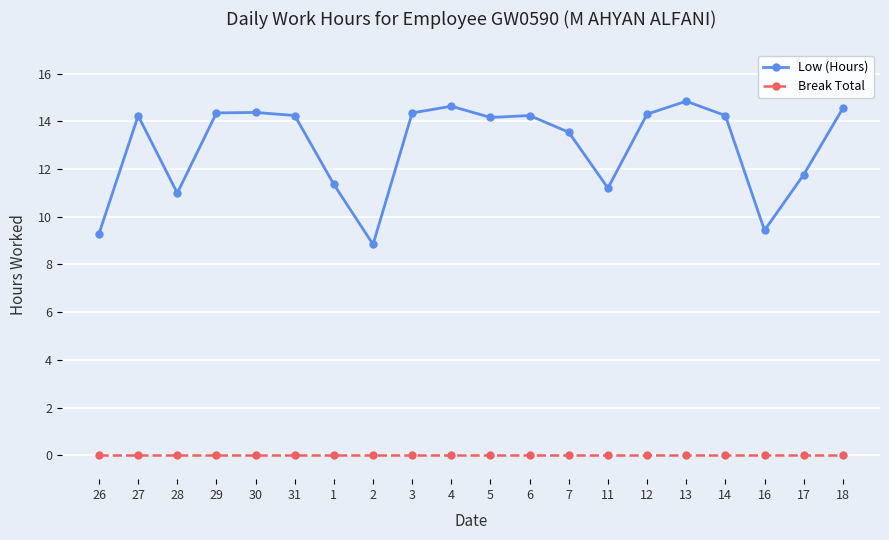

How many distinct data groups are displayed?

2